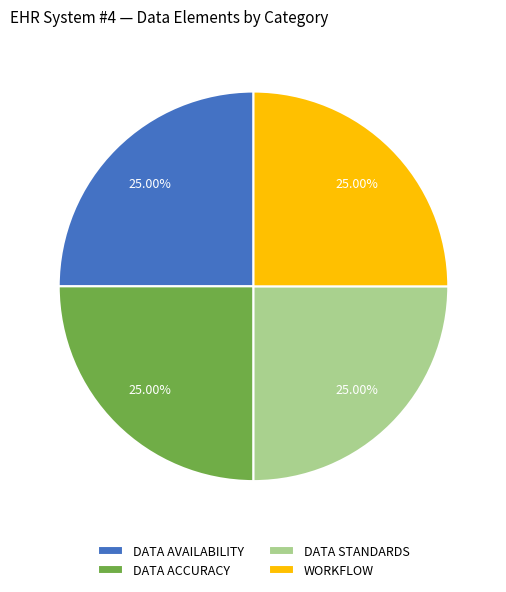

Is there a majority slice in this chart?

No